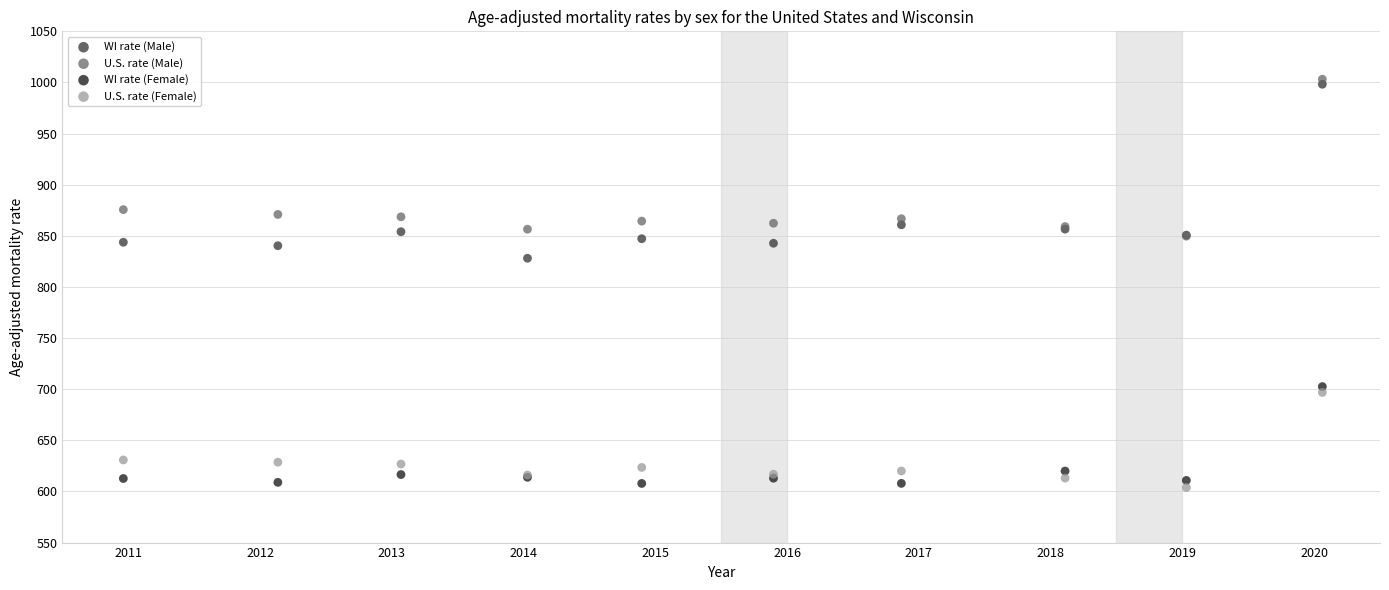

Which series reaches the maximum Y coordinate?

U.S. rate (Male)